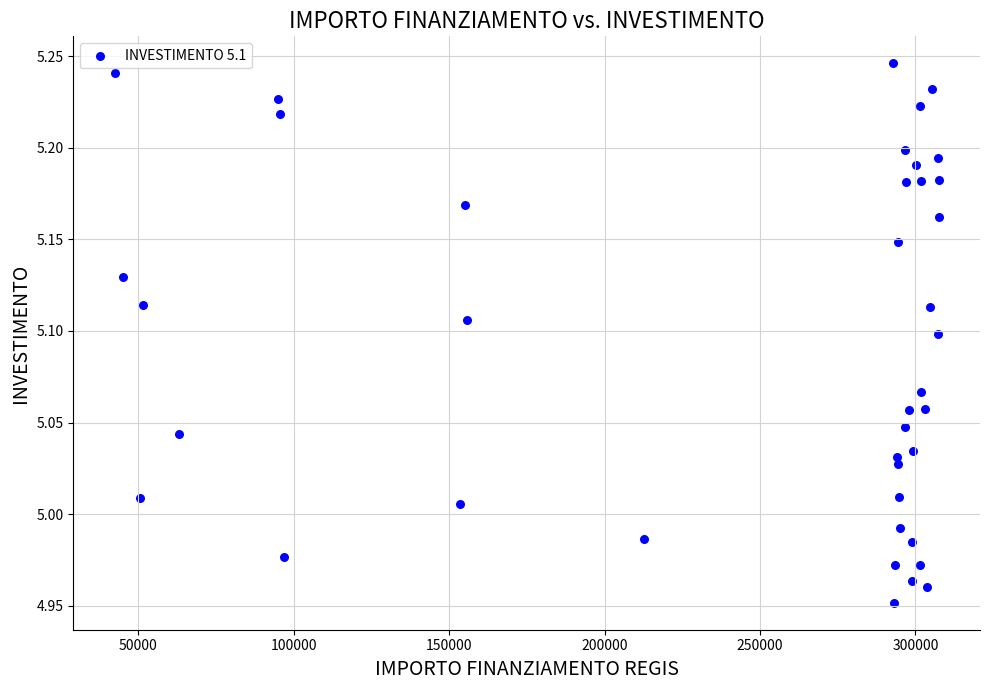

What is the range of Y values (max minus min)?

0.3